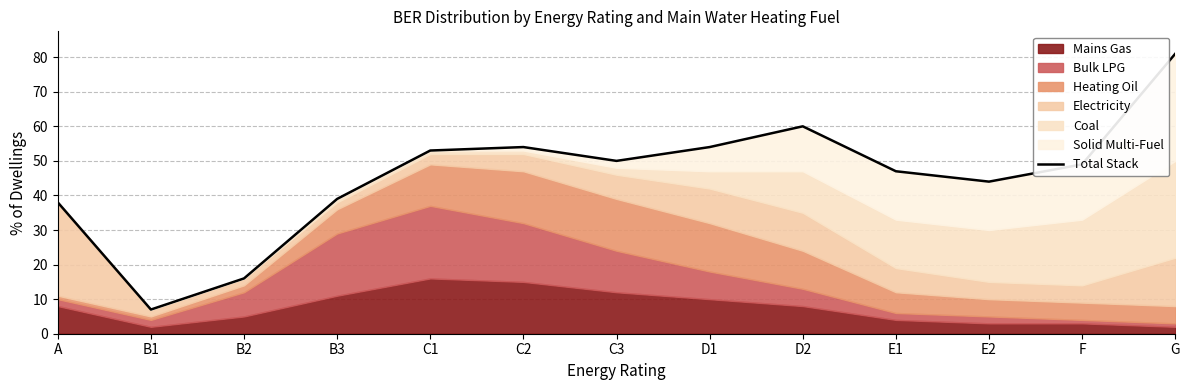

Reading left to right, extract all data points from this chart.

38	7	16	39	53	54	50	54	60	47	44	49	81